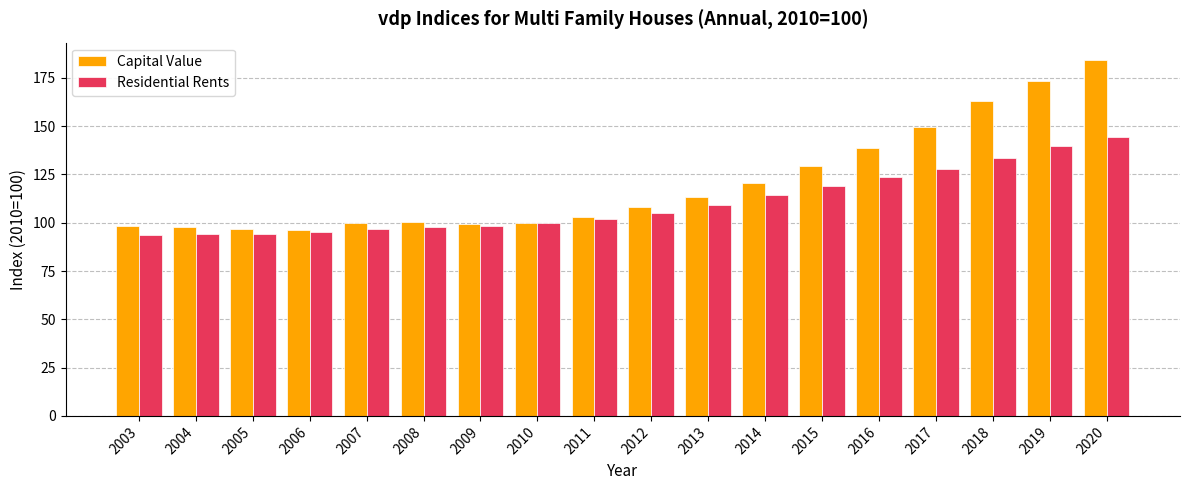

What are all the series names shown in the legend?

Capital Value, Residential Rents